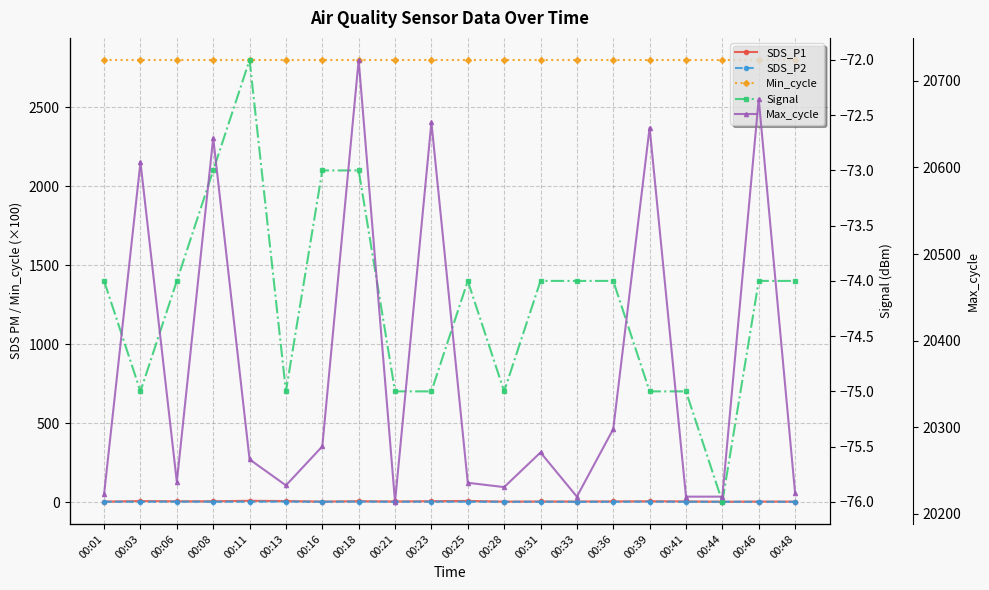

How many lines are shown in the chart?

5